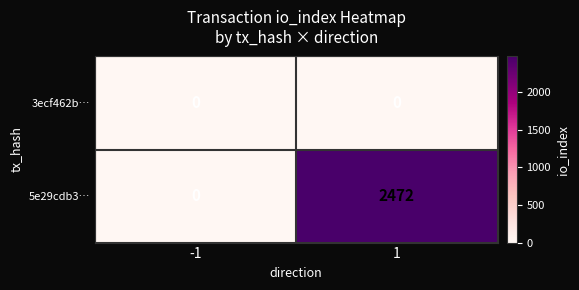

How many distinct data groups are displayed?

2